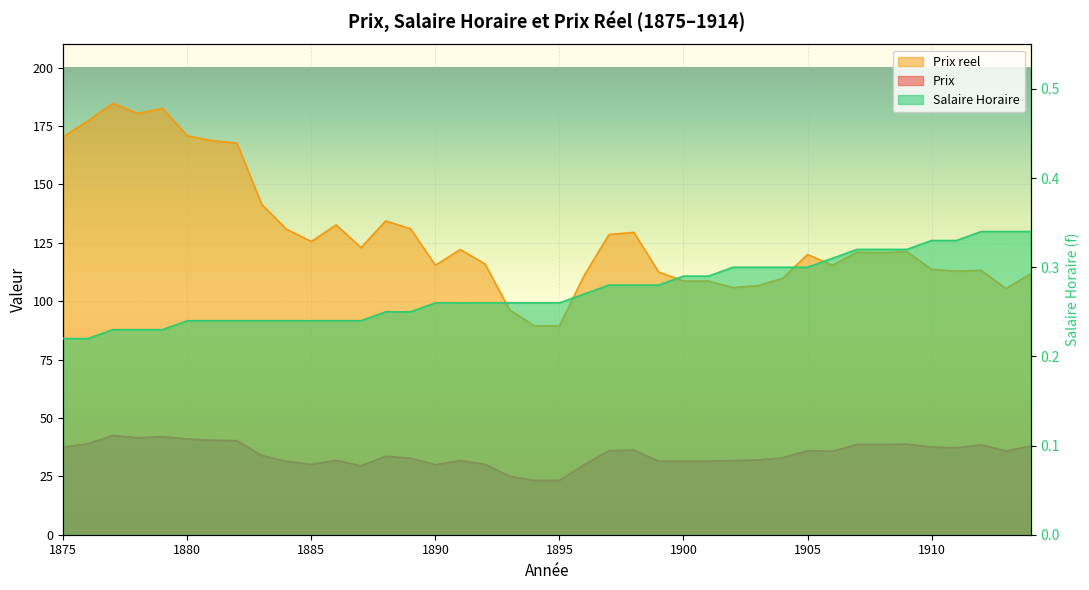

At how many categories does at least one series exceed 129?

14